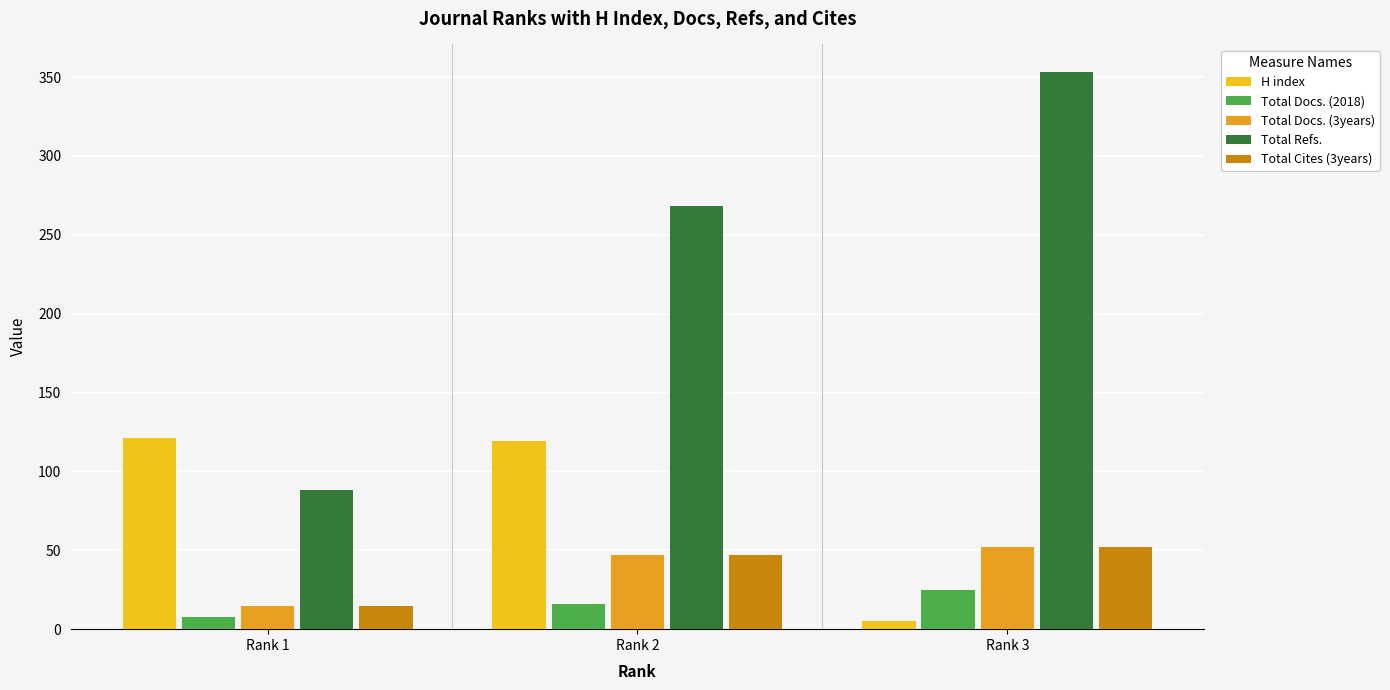

Count the number of categories in the chart.

3